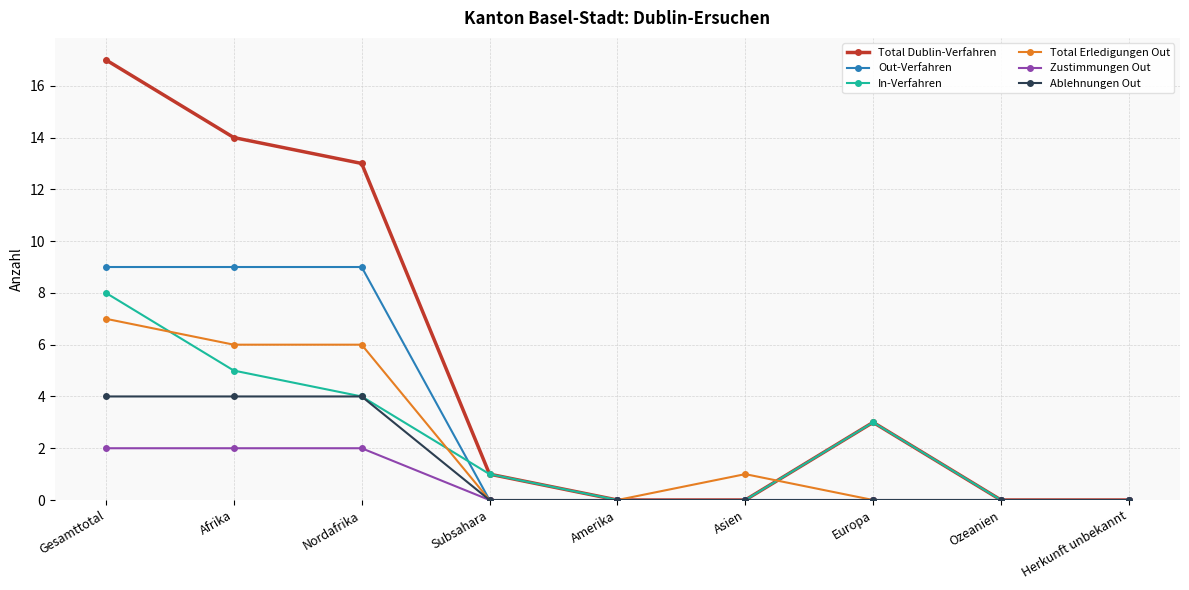

What is the sum of all Total Dublin-Verfahren values?

48